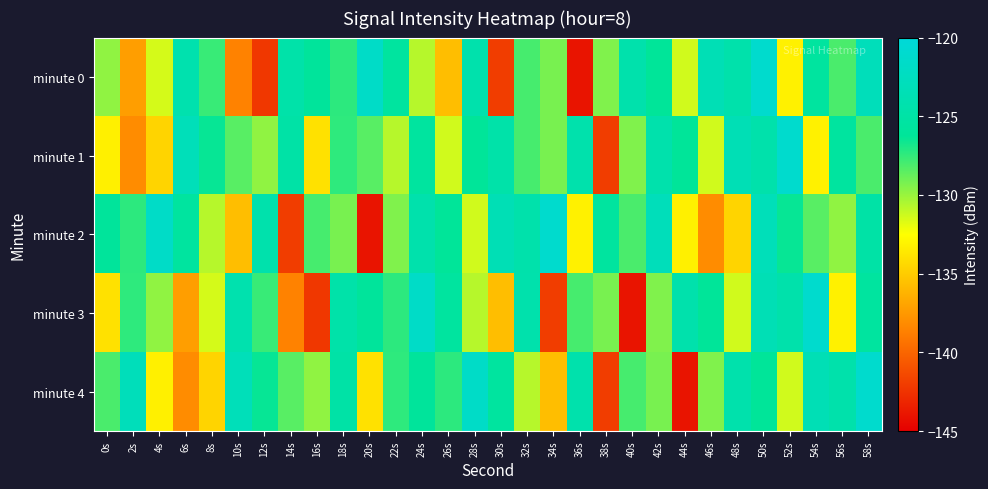

Rank the series at 18s from lowest to highest value.

minute 2, minute 1, minute 0, minute 4, minute 3